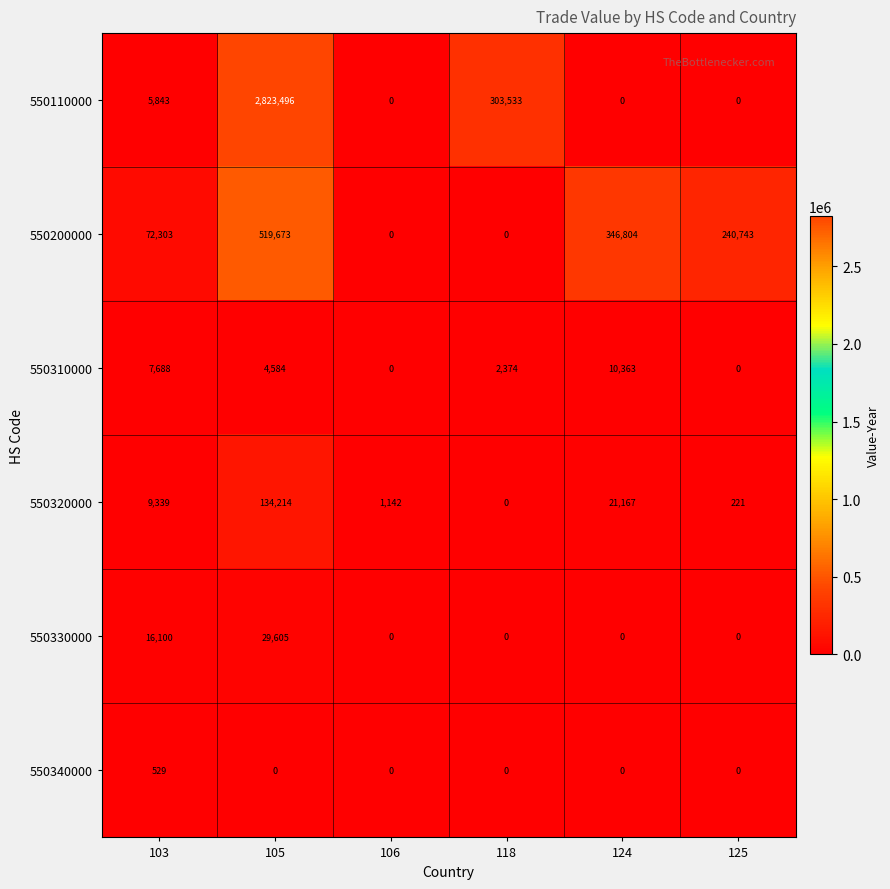

True or false: 550110000 has a value of 1326 at 103.

False